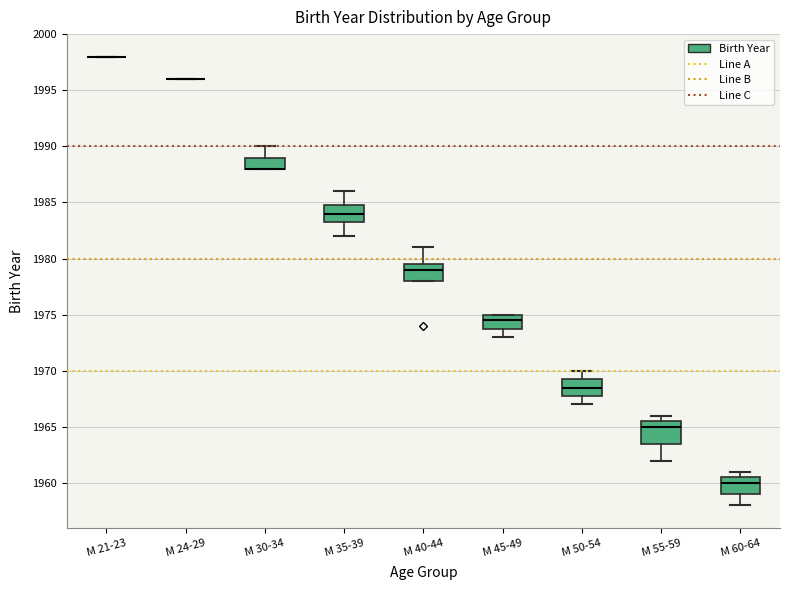

Reading left to right, transcribe this box plot: for each box, give where its median line is, the range the box spans, and where its two whiskers end, as read against the y-axis. The values are not printed on the chart, so give them approximately, as read against the axis.

М 21-23: box collapsed to a line at 1998.0, whiskers 1998.0 to 1998.0
М 24-29: box collapsed to a line at 1996.0, whiskers 1996.0 to 1996.0
М 30-34: median 1988.0 (drawn on the box's lower edge), box 1988.0 to 1989.0, whiskers 1988.0 to 1990.0
М 35-39: median 1984.0, box 1983.5 to 1985.0, whiskers 1982.0 to 1986.0
М 40-44: median 1979.0, box 1978.0 to 1979.5, whiskers 1978.0 to 1981.0
М 45-49: median 1974.5, box 1974.0 to 1975.0, whiskers 1973.0 to 1975.0
М 50-54: median 1968.5, box 1968.0 to 1969.5, whiskers 1967.0 to 1970.0
М 55-59: median 1965.0, box 1963.5 to 1965.5, whiskers 1962.0 to 1966.0
М 60-64: median 1960.0, box 1959.0 to 1960.5, whiskers 1958.0 to 1961.0